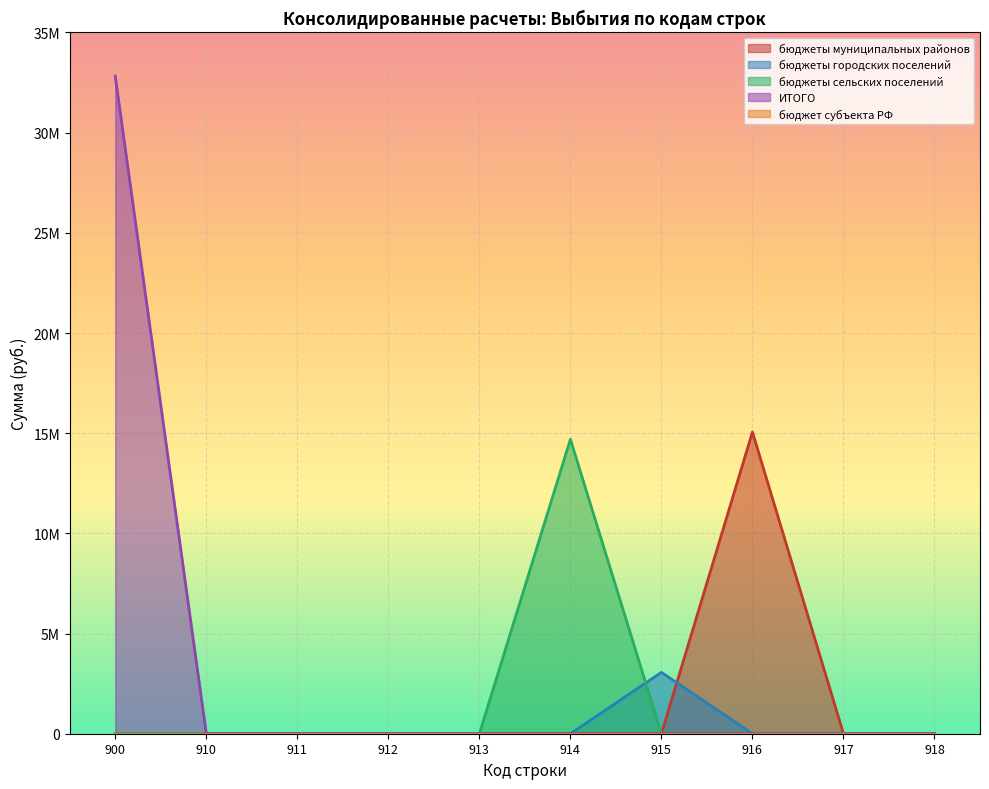

Which category has the lowest value in the бюджеты городских поселений series?

900